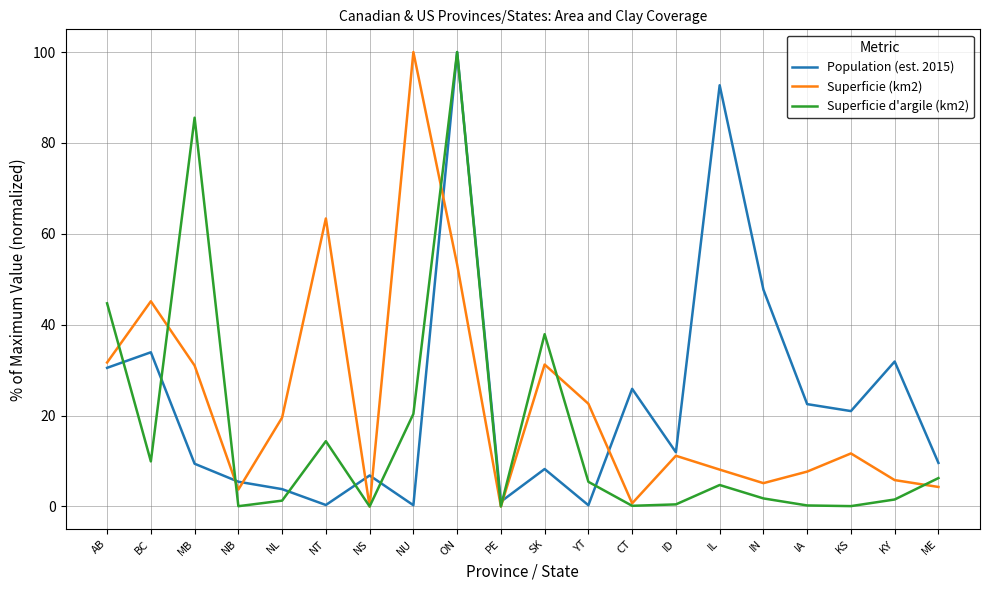

Where is Population (est. 2015) nearest to the value 50?

IN